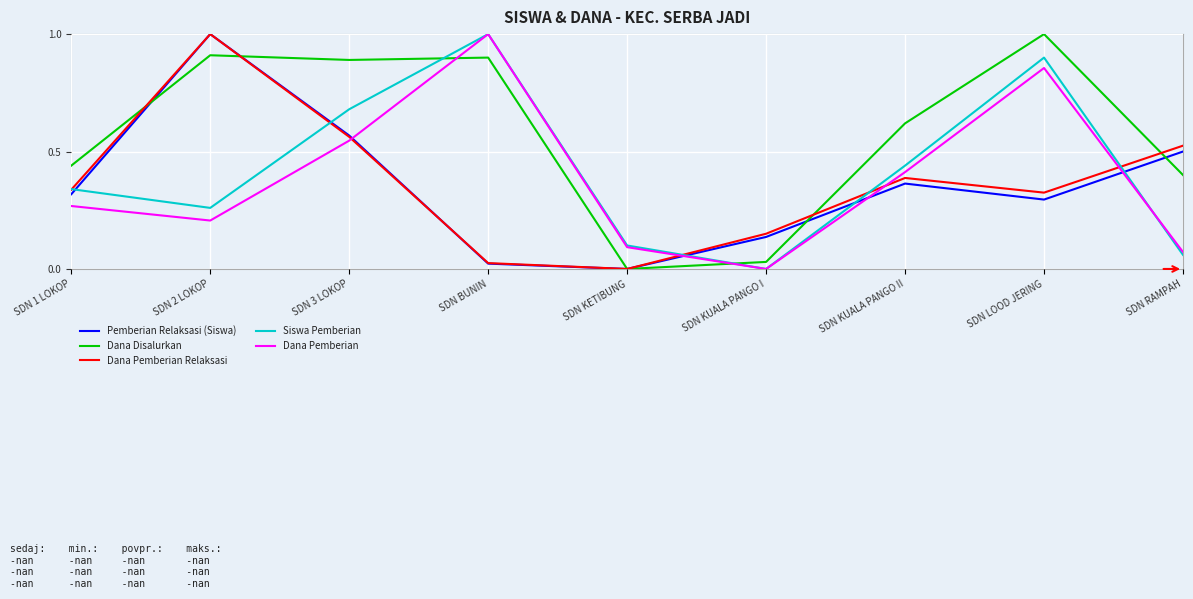

How many lines are shown in the chart?

5